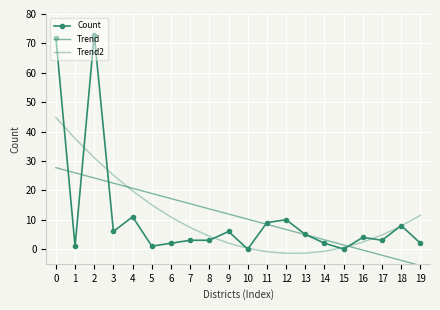

What is the spread (max minus min) of values at 11?

9.9